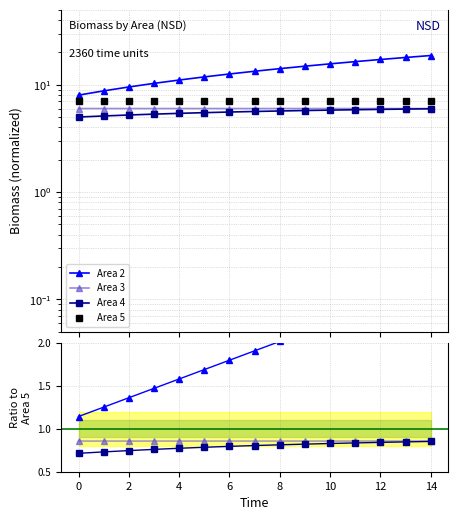

True or false: Area 5 and Area 3 cross at least once.

False